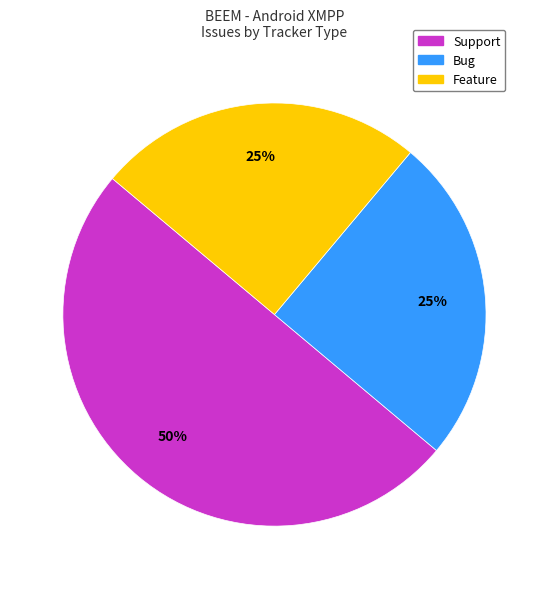

True or false: Feature accounts for 25% of the total.

True